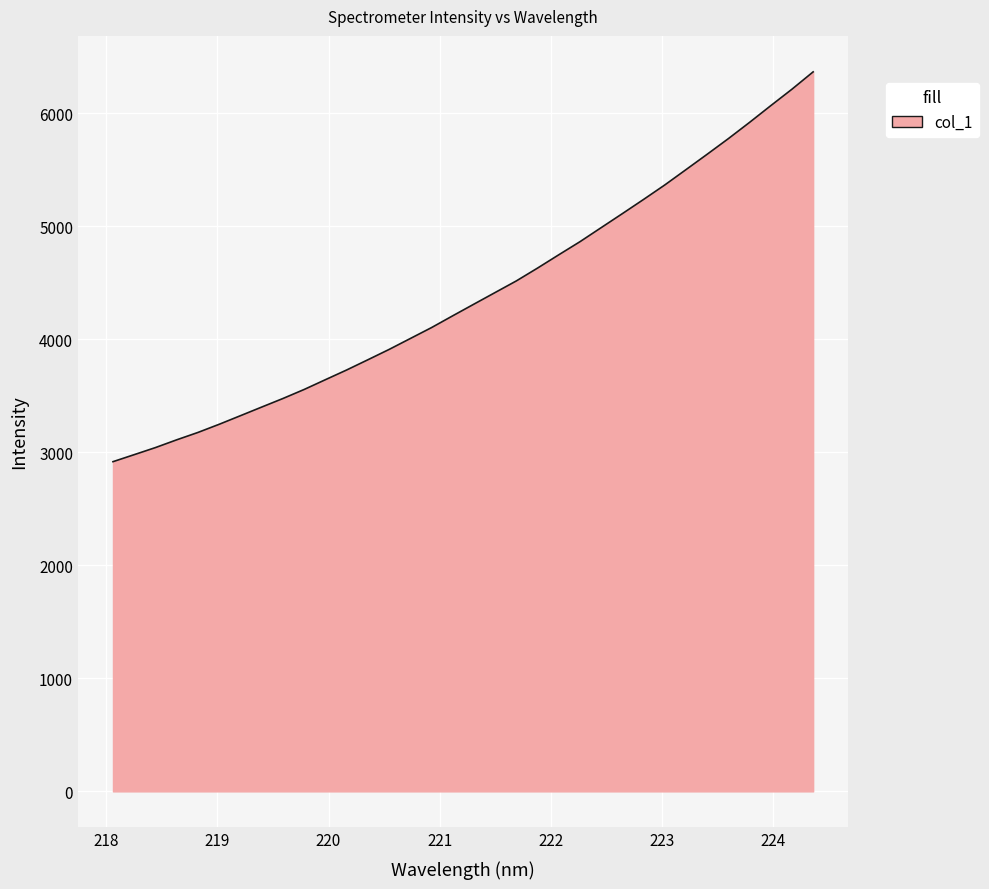

What is the greatest value displayed?

6367.6